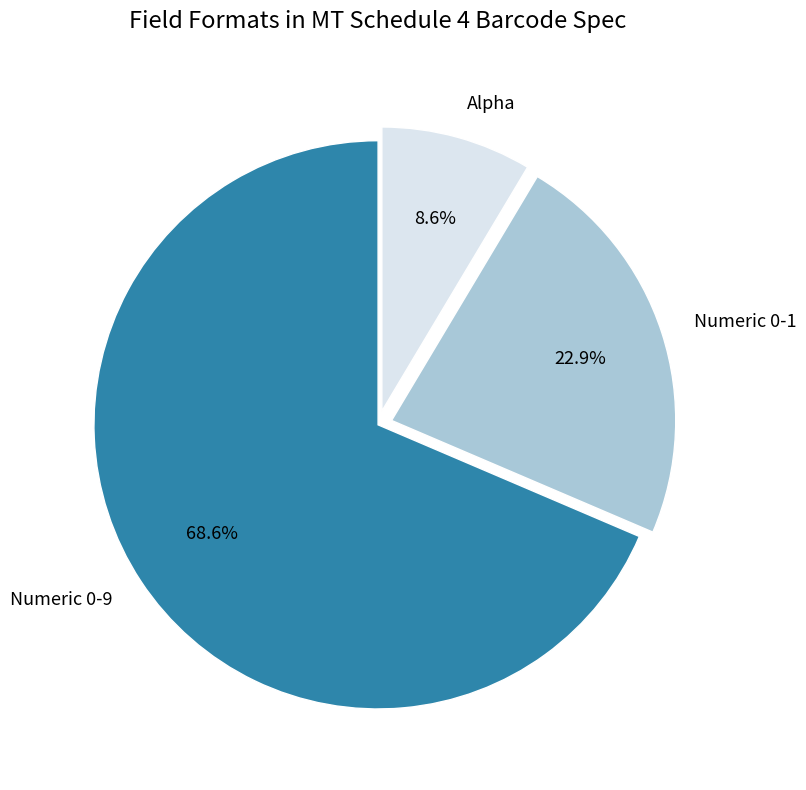

The Alpha slice represents 1% of the pie. True or false?

False